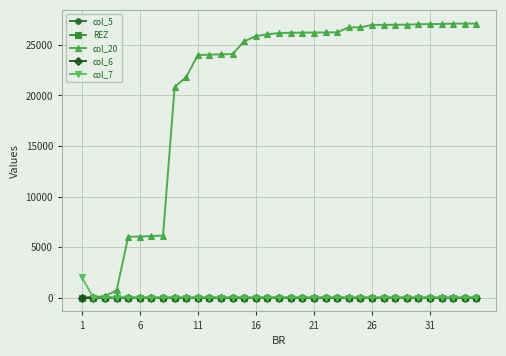

Which series has the largest total across all categories?

col_20